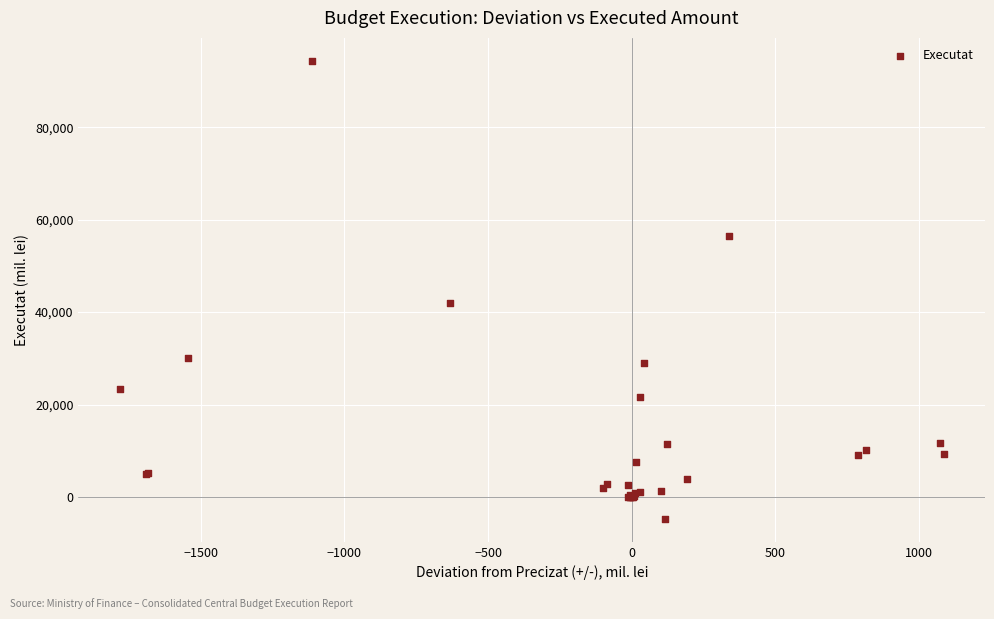

What Y value in the scatter plot is closest to 44818?

41881.8